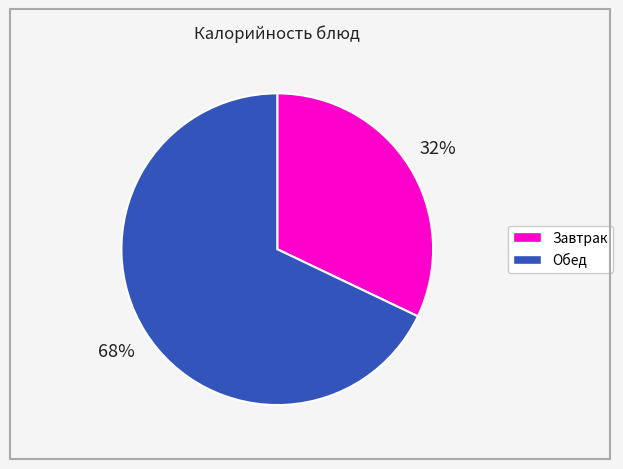

To the nearest percent, what is the average slice percentage?

50%